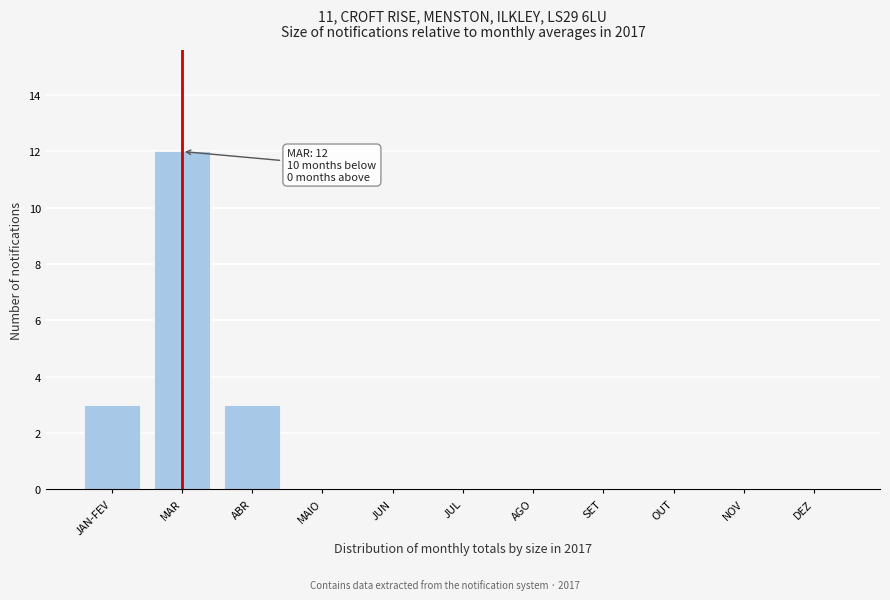

Reading left to right, what are all the values shown in this chart?

JAN-FEV=3	MAR=12	ABR=3	MAIO=0	JUN=0	JUL=0	AGO=0	SET=0	OUT=0	NOV=0	DEZ=0